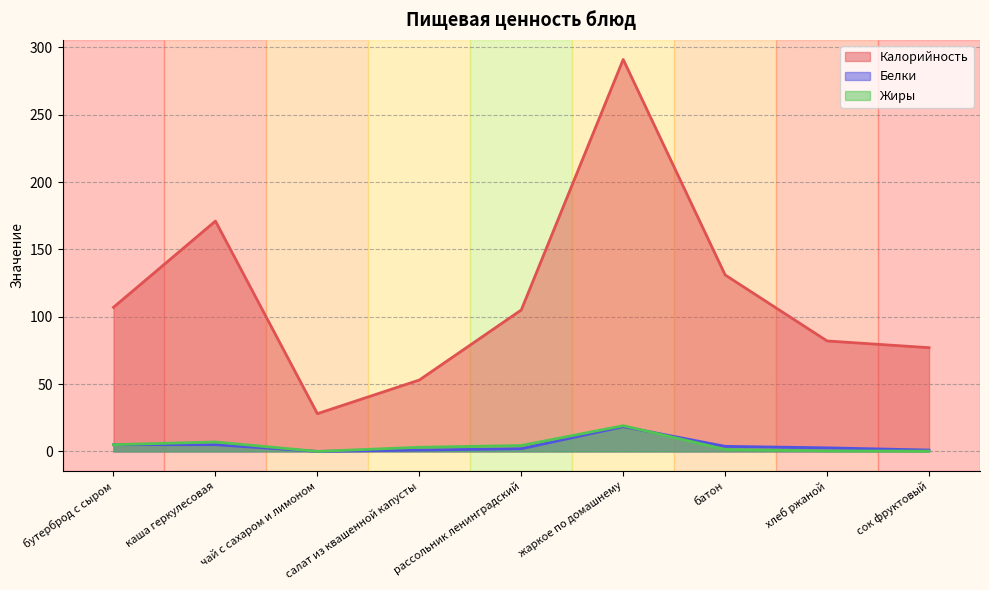

What is the total value across all series at хлеб ржаной?

85.0